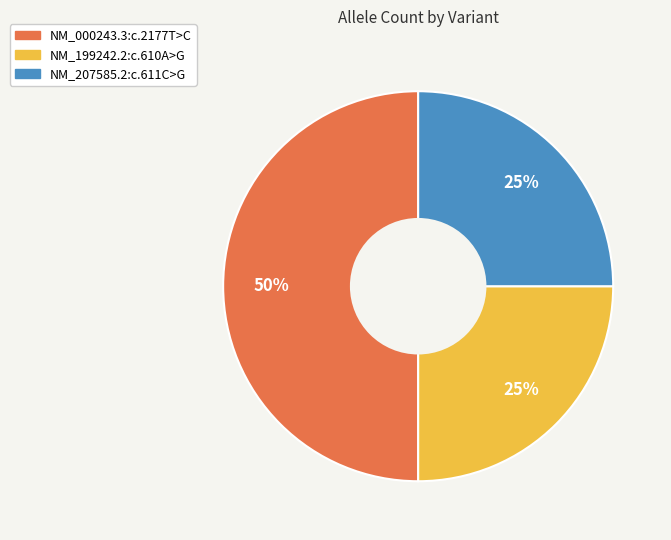

Is it true that NM_207585.2:c.611C>G is 25% of the pie?

True